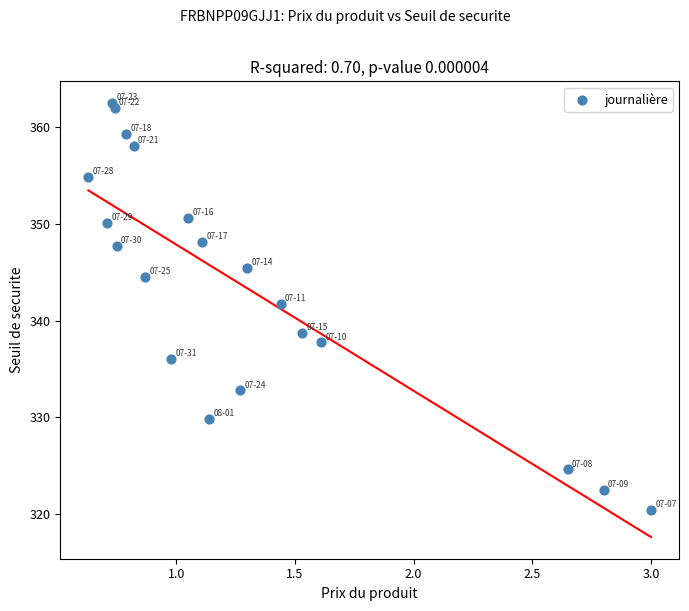

What Y value in the scatter plot is closest to 341?

341.7